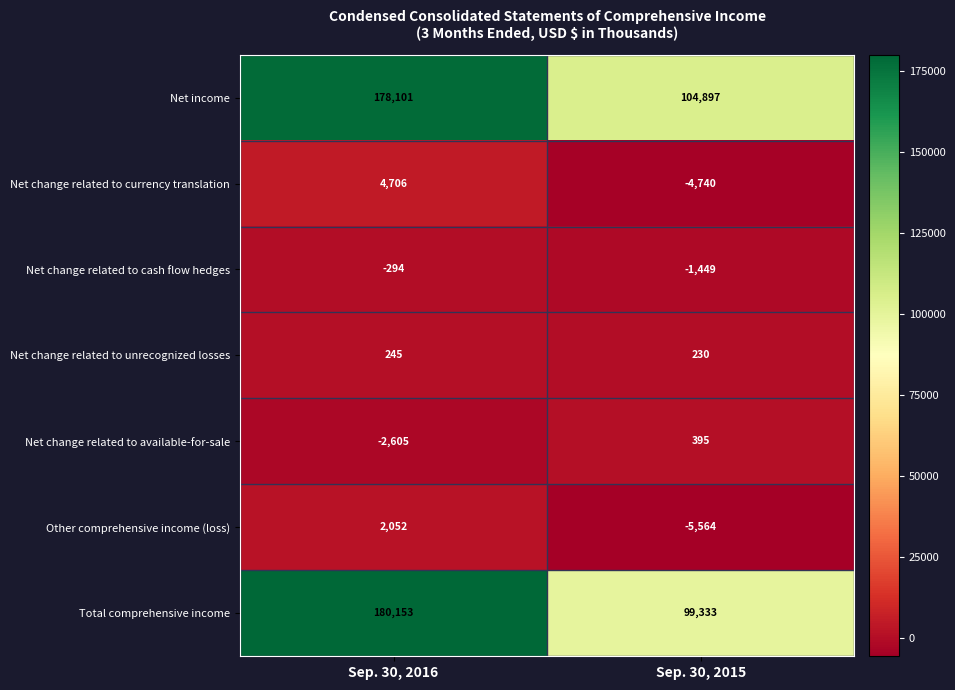

At how many categories does at least one series exceed 12723?

2